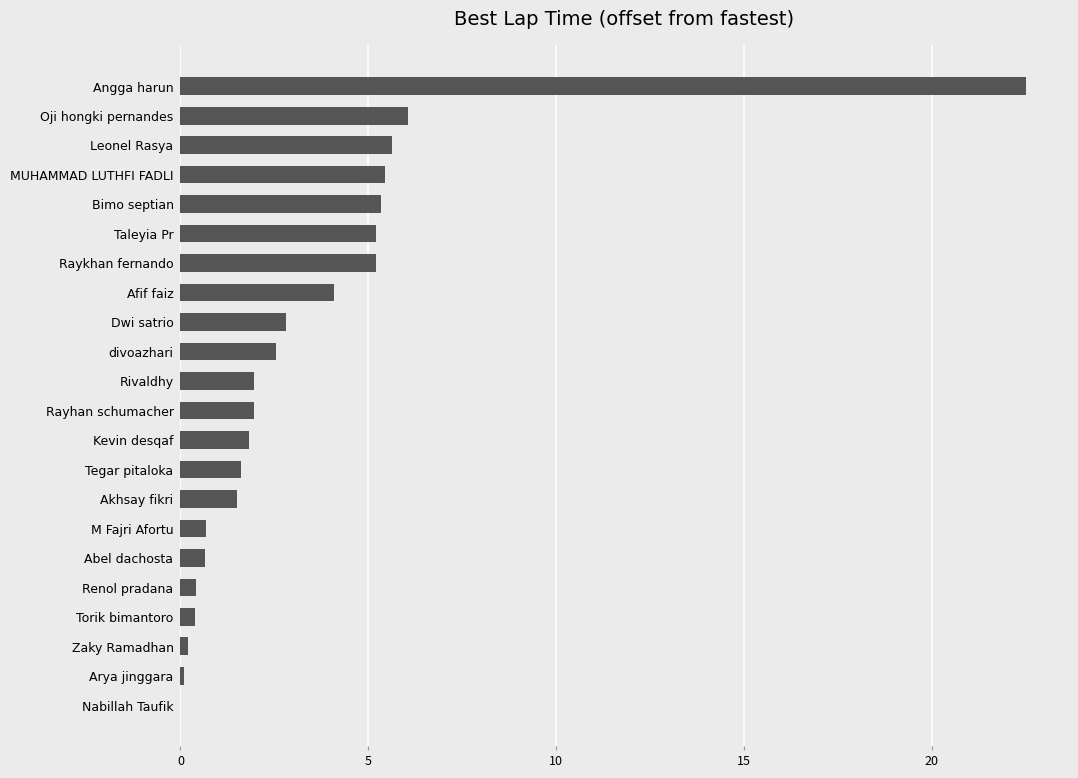

Are the bars horizontal?

Yes